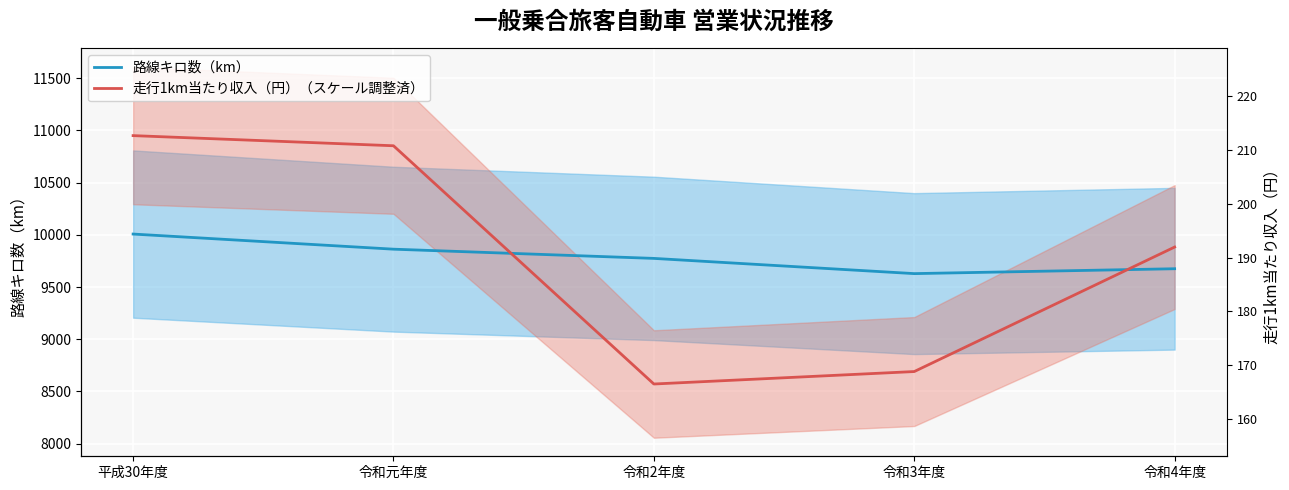

At which label does 走行1km当たり収入（円）（スケール調整済） first exceed 9882?

平成30年度